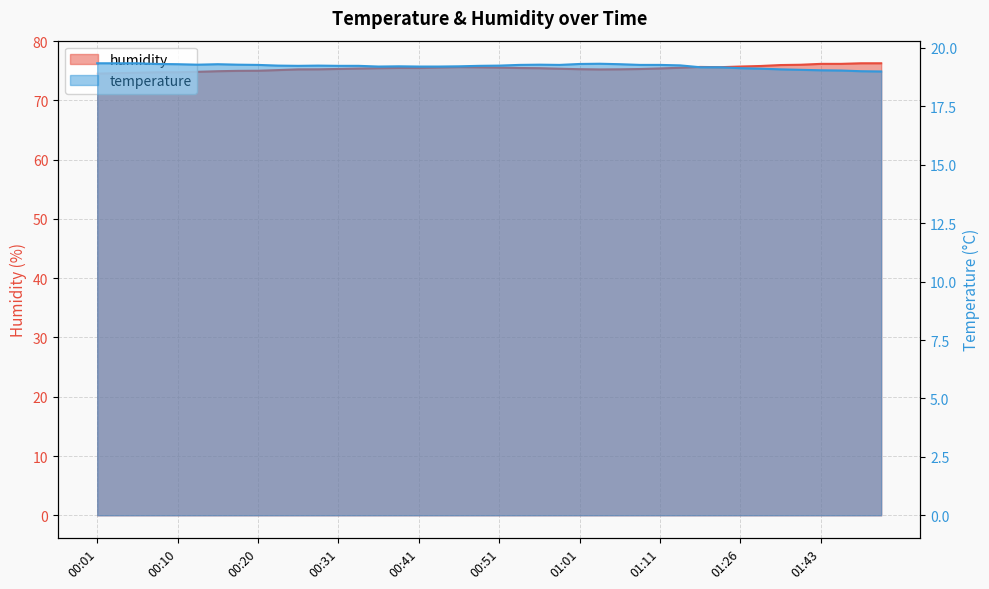

Reading left to right, extract all data points from this chart.

humidity: 00:01=74.5	00:03=74.6	00:05=74.7	00:08=74.7	00:10=74.7	00:13=74.8	00:15=74.9	00:18=75.0	00:20=75.0	00:23=75.1	00:26=75.2	00:28=75.2	00:31=75.3	00:33=75.4	00:36=75.4	00:38=75.5	00:41=75.5	00:43=75.5	00:46=75.6	00:48=75.6	00:51=75.5	00:53=75.5	00:56=75.4	00:58=75.3	01:01=75.2	01:03=75.2	01:06=75.2	01:08=75.3	01:11=75.4	01:14=75.5	01:19=75.6	01:22=75.6	01:26=75.7	01:31=75.8	01:37=76.0	01:39=76.0	01:43=76.2	01:45=76.2	01:48=76.2	01:50=76.2
temperature: 00:01=19.3	00:03=19.3	00:05=19.3	00:08=19.3	00:10=19.3	00:13=19.3	00:15=19.3	00:18=19.3	00:20=19.3	00:23=19.2	00:26=19.2	00:28=19.2	00:31=19.2	00:33=19.2	00:36=19.2	00:38=19.2	00:41=19.2	00:43=19.2	00:46=19.2	00:48=19.2	00:51=19.2	00:53=19.3	00:56=19.3	00:58=19.3	01:01=19.3	01:03=19.3	01:06=19.3	01:08=19.3	01:11=19.3	01:14=19.2	01:19=19.2	01:22=19.2	01:26=19.1	01:31=19.1	01:37=19.1	01:39=19.1	01:43=19.0	01:45=19.0	01:48=19.0	01:50=19.0